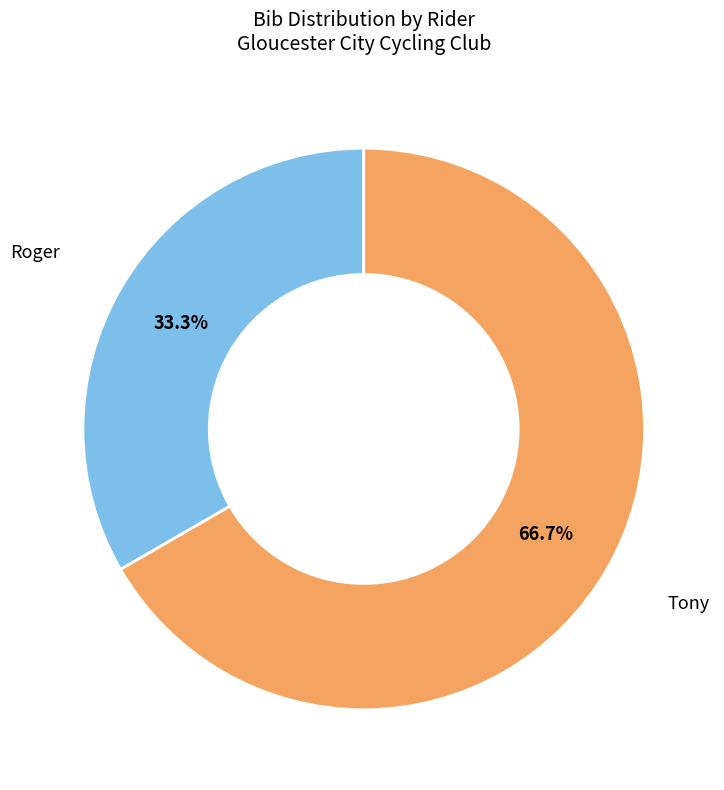

Does any single category account for the majority?

Yes